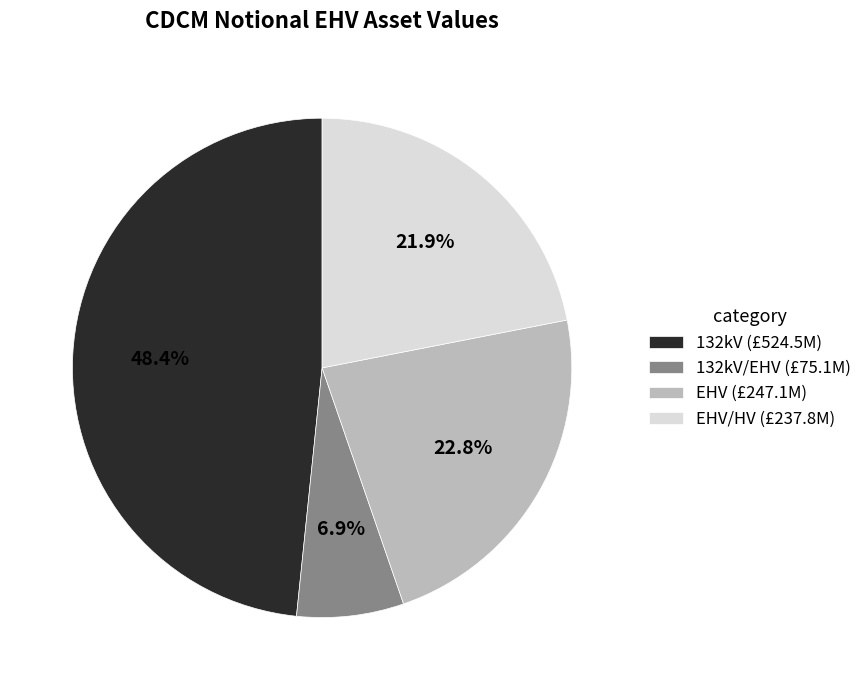

Between 132kV/EHV (£75.1M) and 132kV (£524.5M), which is larger?

132kV (£524.5M)